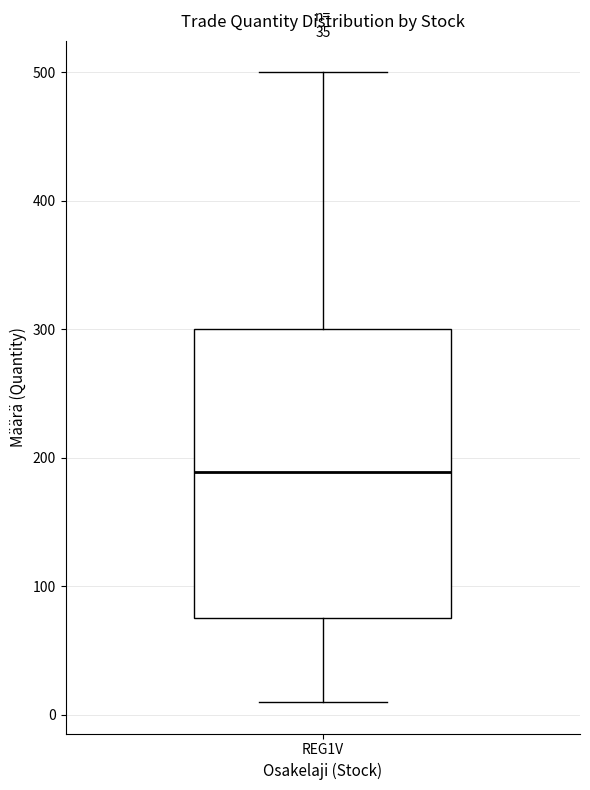

Where is the upper edge of the box for REG1V on the y-axis? The values are not printed on the chart, so give them approximately, as read against the axis.

300